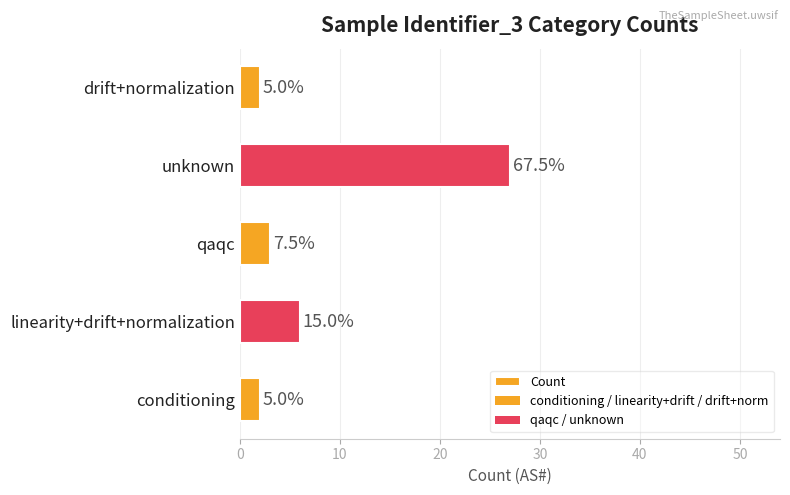

How many bars are there in total?

5